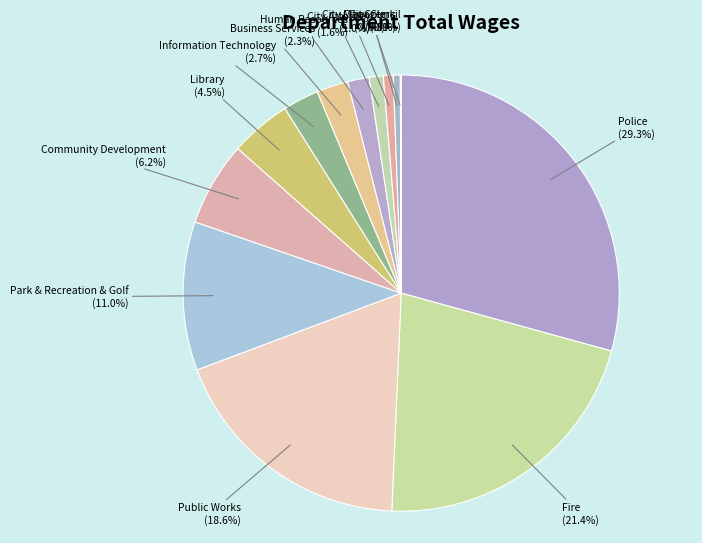

Is there a majority slice in this chart?

No